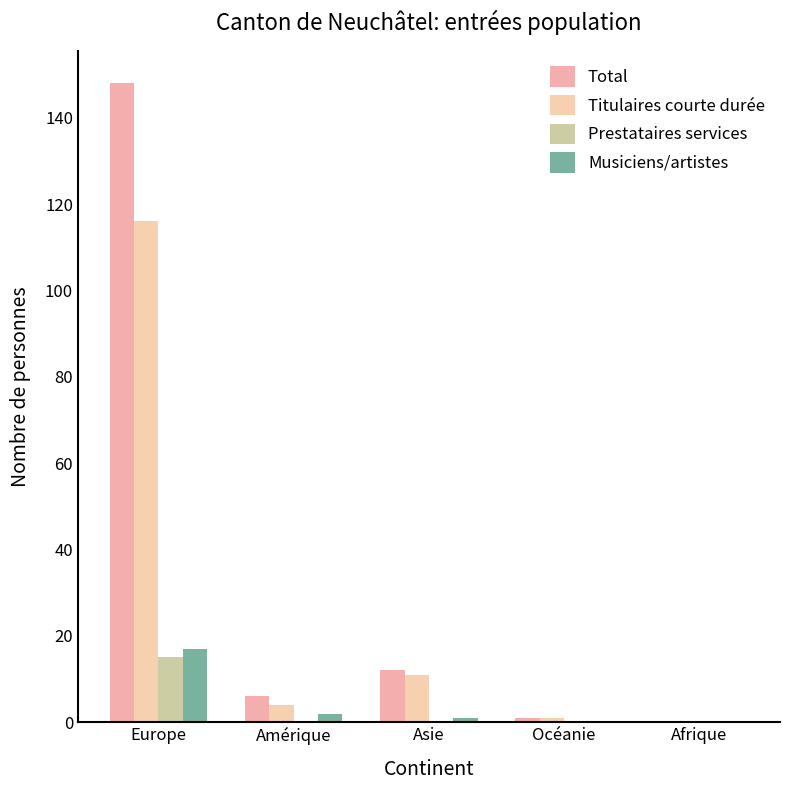

Reading left to right, list all the values displayed in this chart.

Total: Europe=148	Amérique=6	Asie=12	Océanie=1	Afrique=0
Titulaires courte durée: Europe=116	Amérique=4	Asie=11	Océanie=1	Afrique=0
Prestataires services: Europe=15	Amérique=0	Asie=0	Océanie=0	Afrique=0
Musiciens/artistes: Europe=17	Amérique=2	Asie=1	Océanie=0	Afrique=0